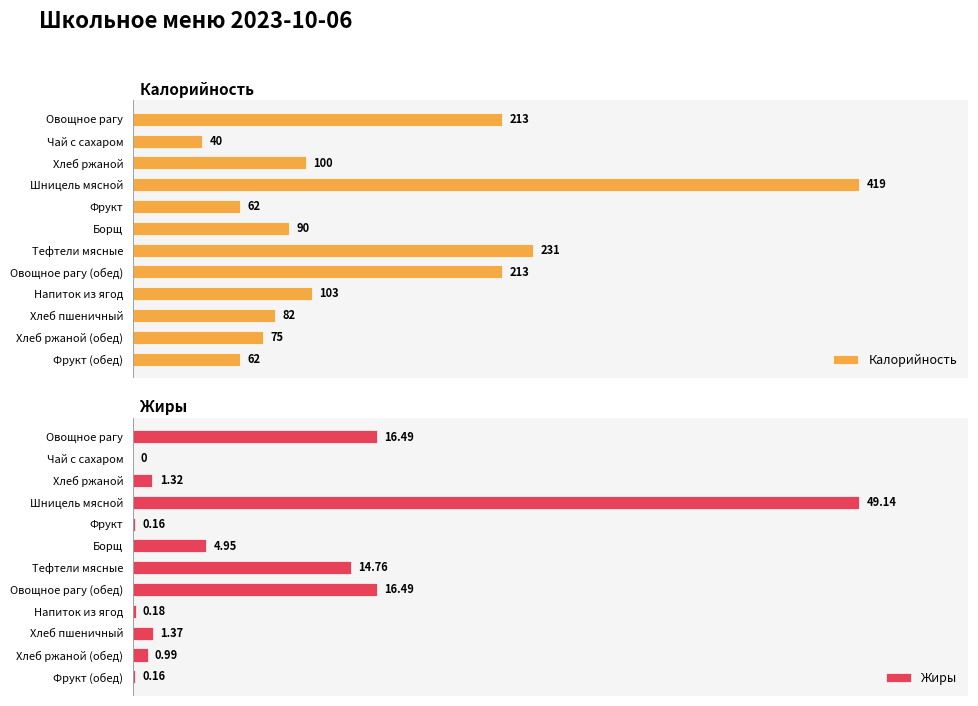

List the series in order of their overall mean, highest first.

Калорийность, Жиры